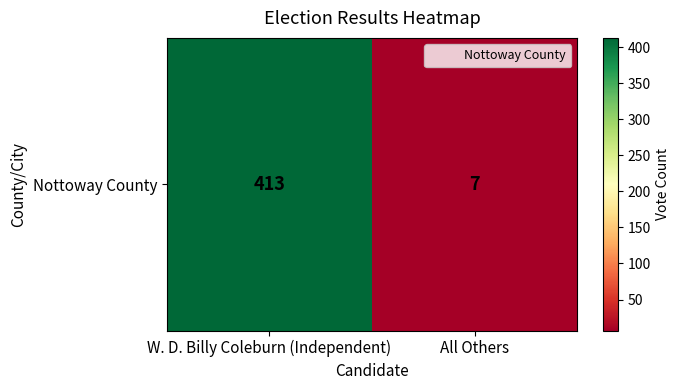

What is the greatest value displayed?

413